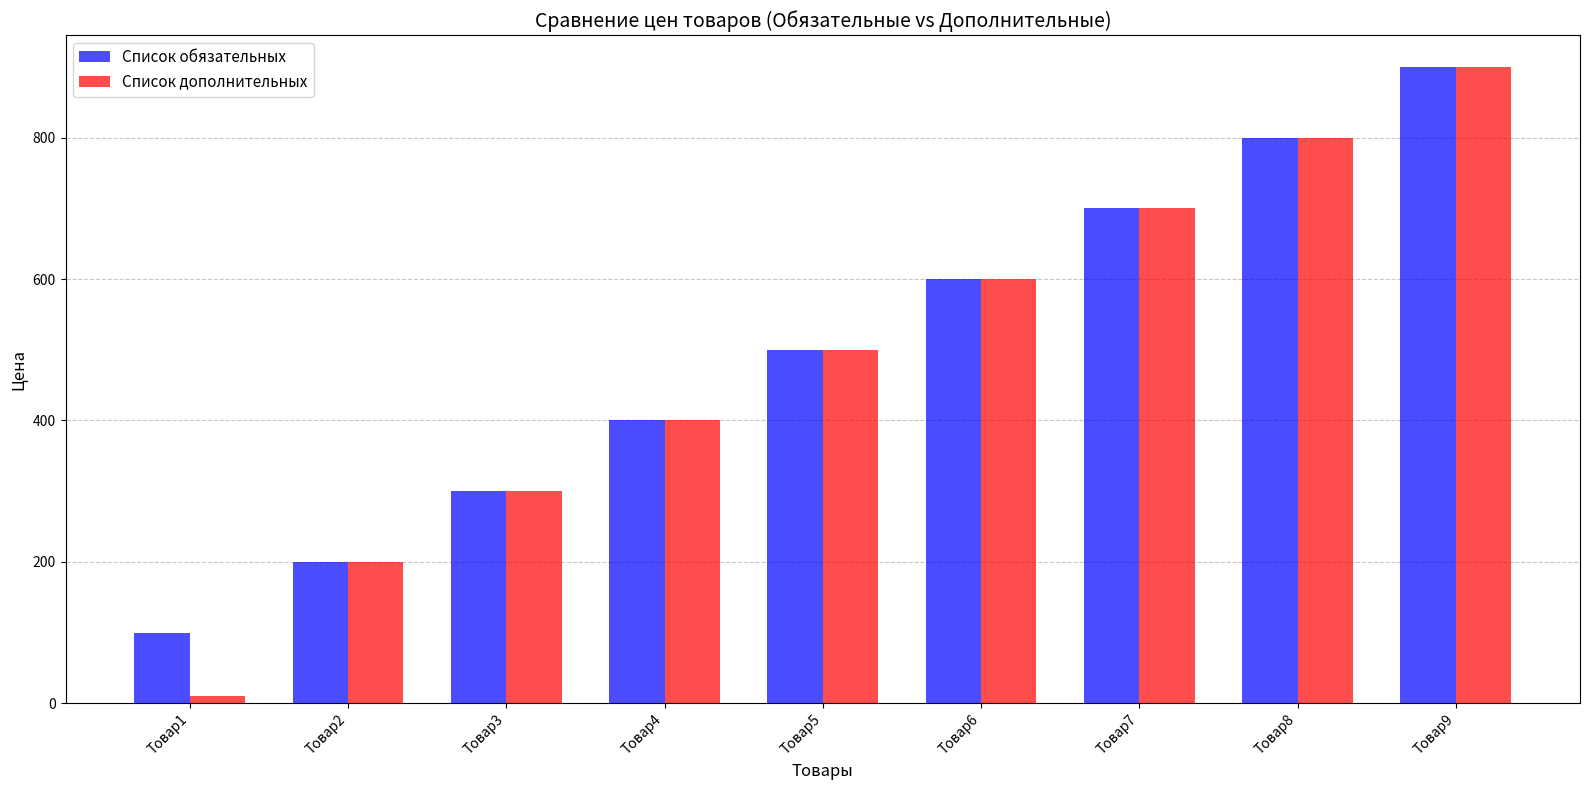

Does the chart contain any negative values?

No